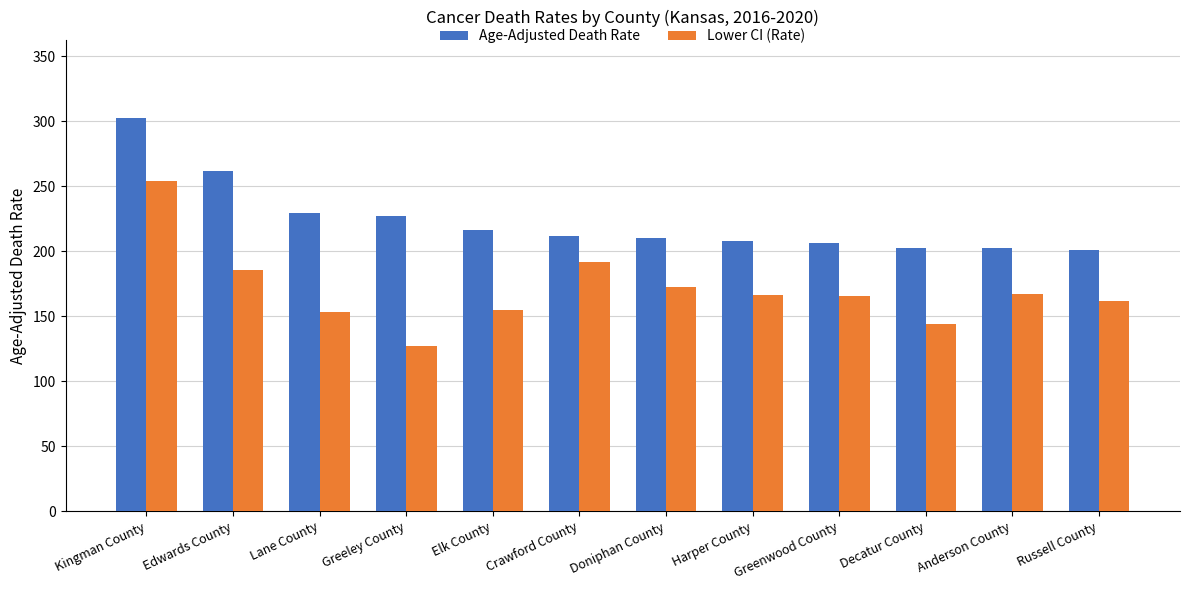

Where does the Age-Adjusted Death Rate series first go above 211?

Kingman County